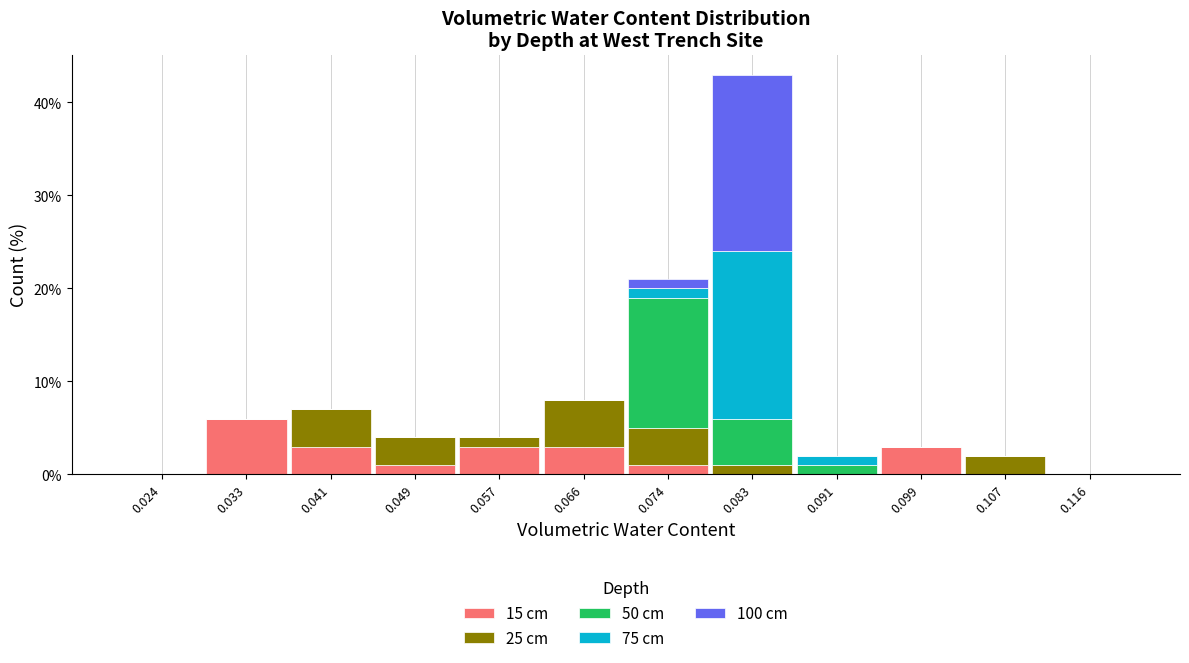

Which range on the x-axis has the tallest stacked bar (by total height)?

0.078 to 0.087